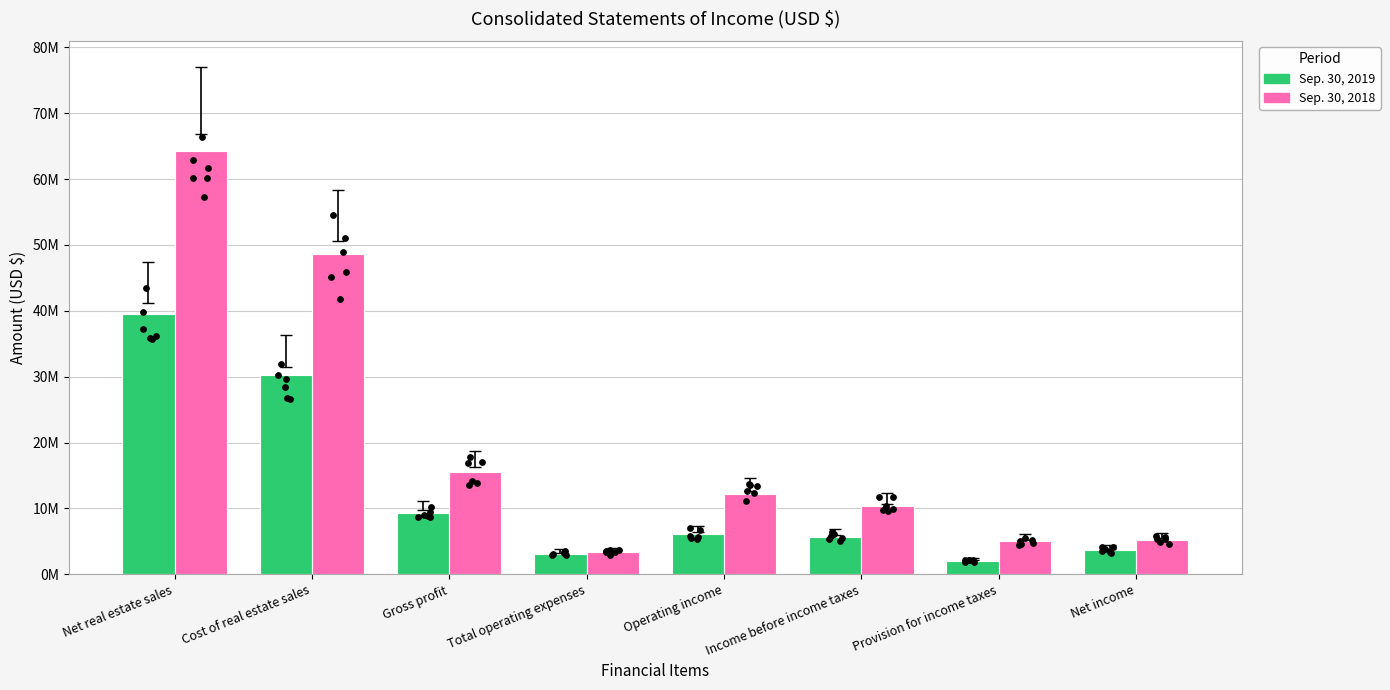

Which series has the largest total across all categories?

Sep. 30, 2018